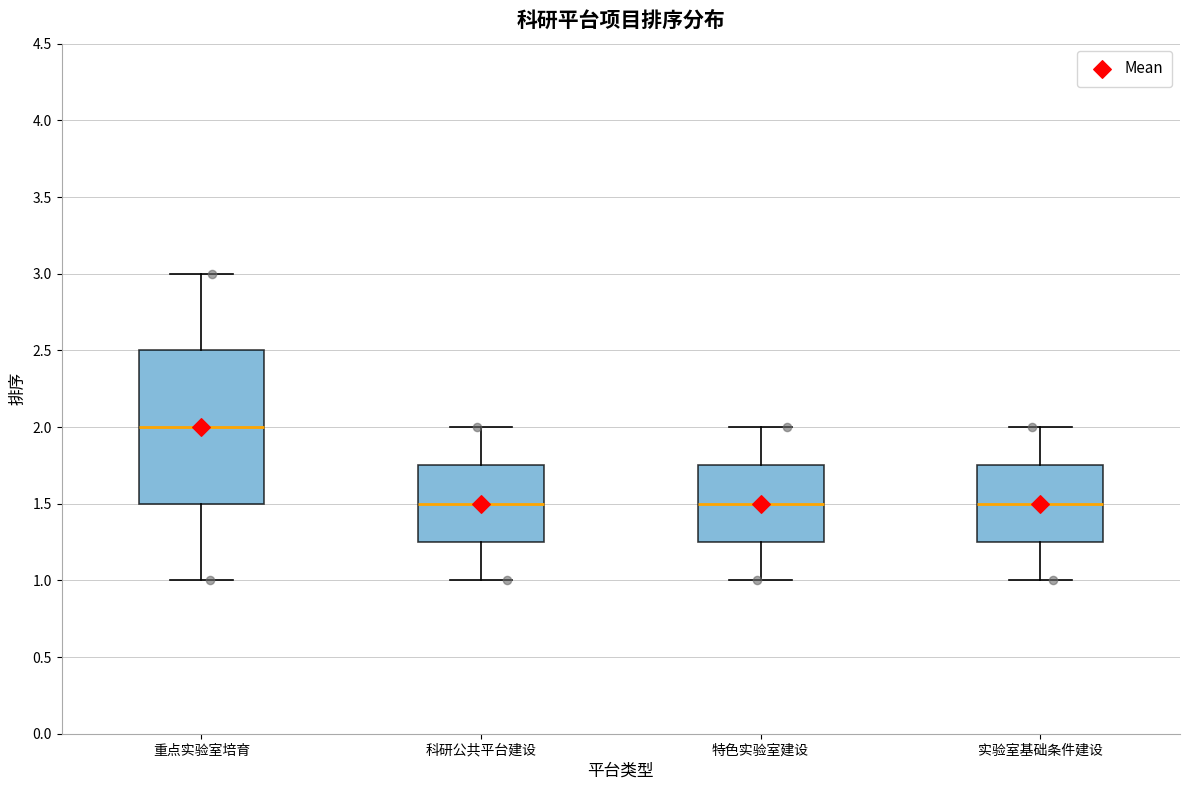

Which box is the tallest, from its lower edge to its upper edge?

重点实验室培育